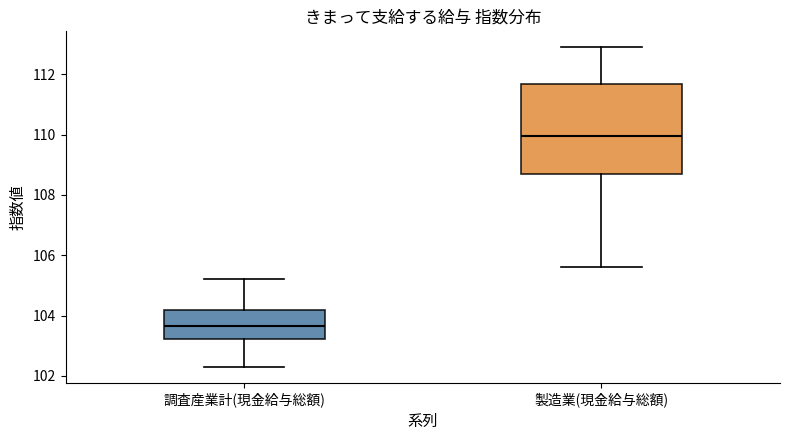

Which box is the tallest, from its lower edge to its upper edge?

製造業(現金給与総額)